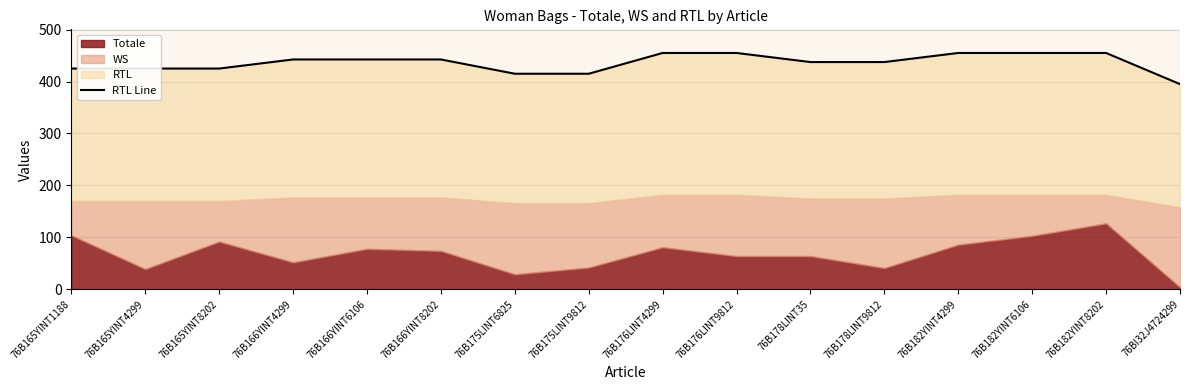

Reading left to right, extract all data points from this chart.

76B165YINT1188=425.0	76B165YINT4299=425.0	76B165YINT8202=425.0	76B166YINT4299=442.5	76B166YINT6106=442.5	76B166YINT8202=442.5	76B175LINT6825=415.0	76B175LINT9812=415.0	76B176LINT4299=455.0	76B176LINT9812=455.0	76B178LINT35=437.5	76B178LINT9812=437.5	76B182YINT4299=455.0	76B182YINT6106=455.0	76B182YINT8202=455.0	76BI32J4724299=395.0